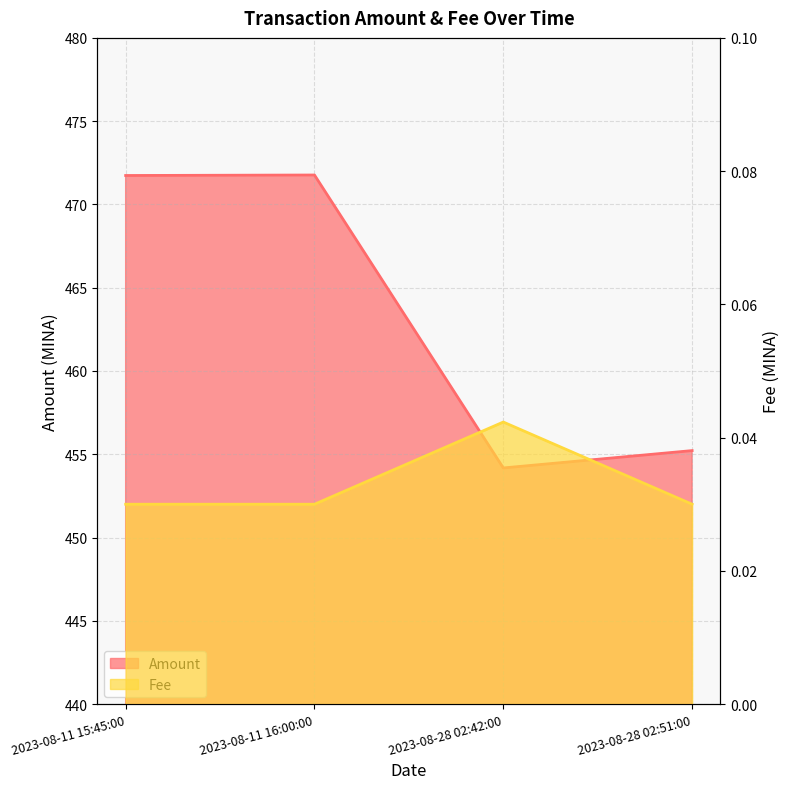

Is the value of Fee at 2023-08-28 02:51:00 greater than the value of Amount at 2023-08-11 16:00:00?

No